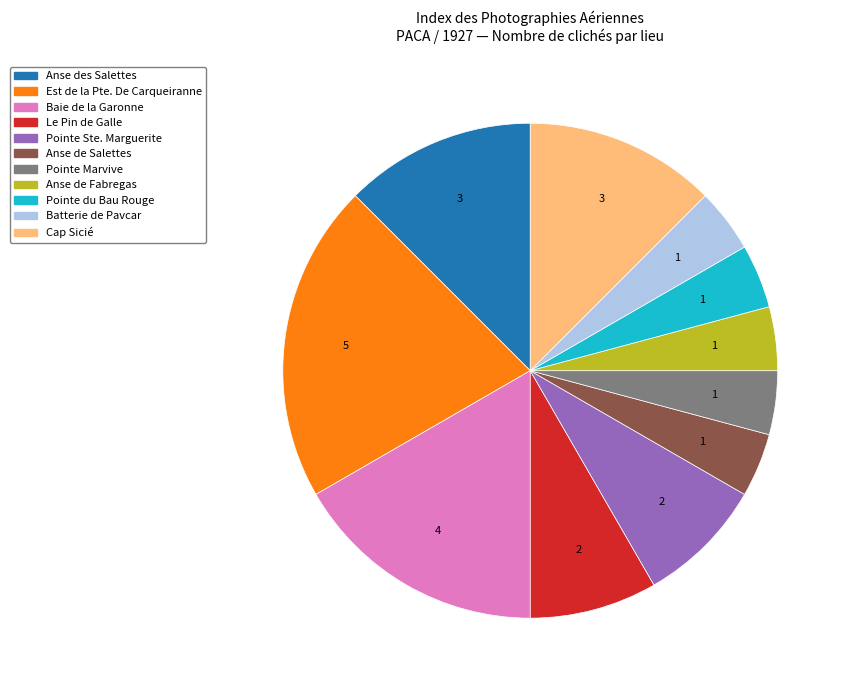

Which category has the biggest portion of the pie?

Est de la Pte. De Carqueiranne